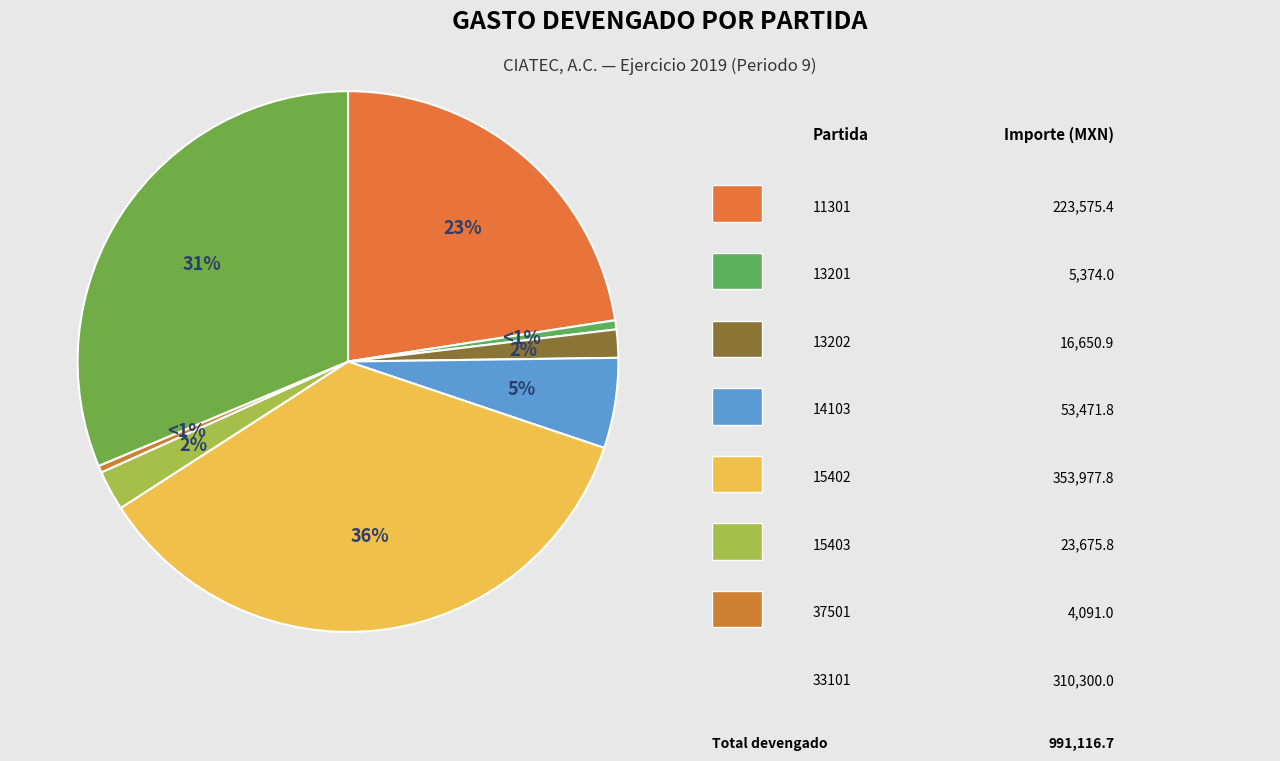

Do 14103 and 12101 together represent more than half of the pie?

No